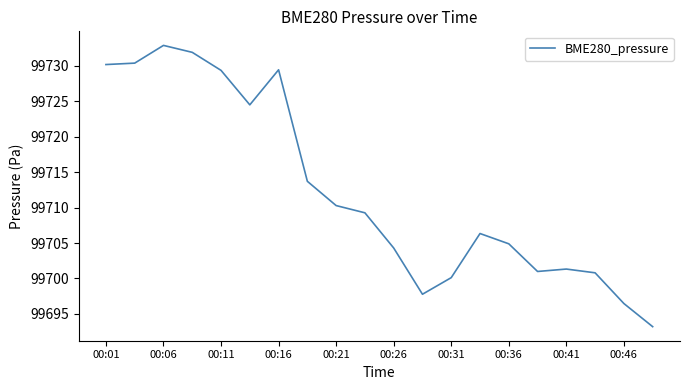

What is the smallest value displayed?

99693.2